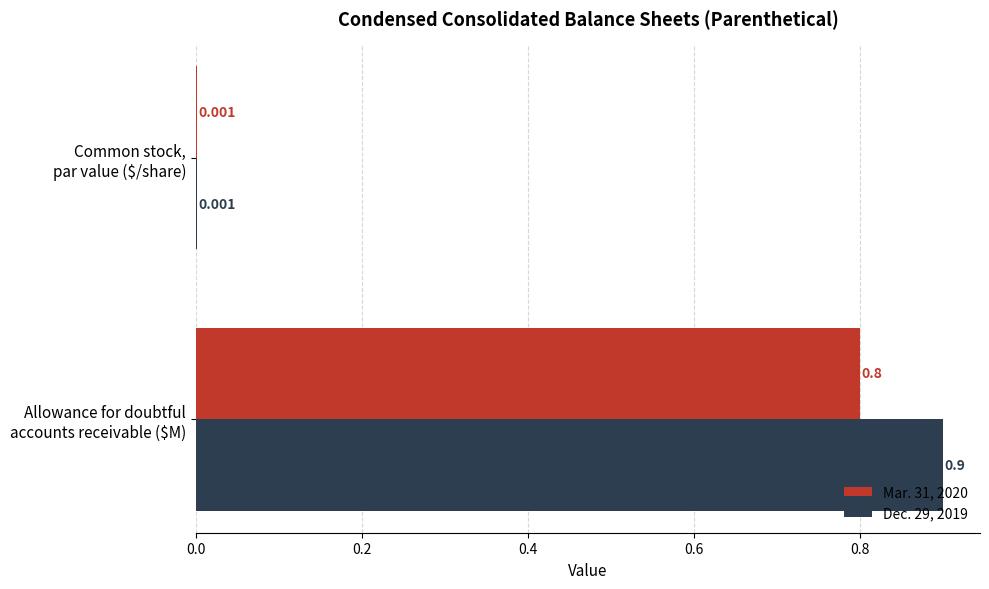

What are all the series names shown in the legend?

Mar. 31, 2020, Dec. 29, 2019